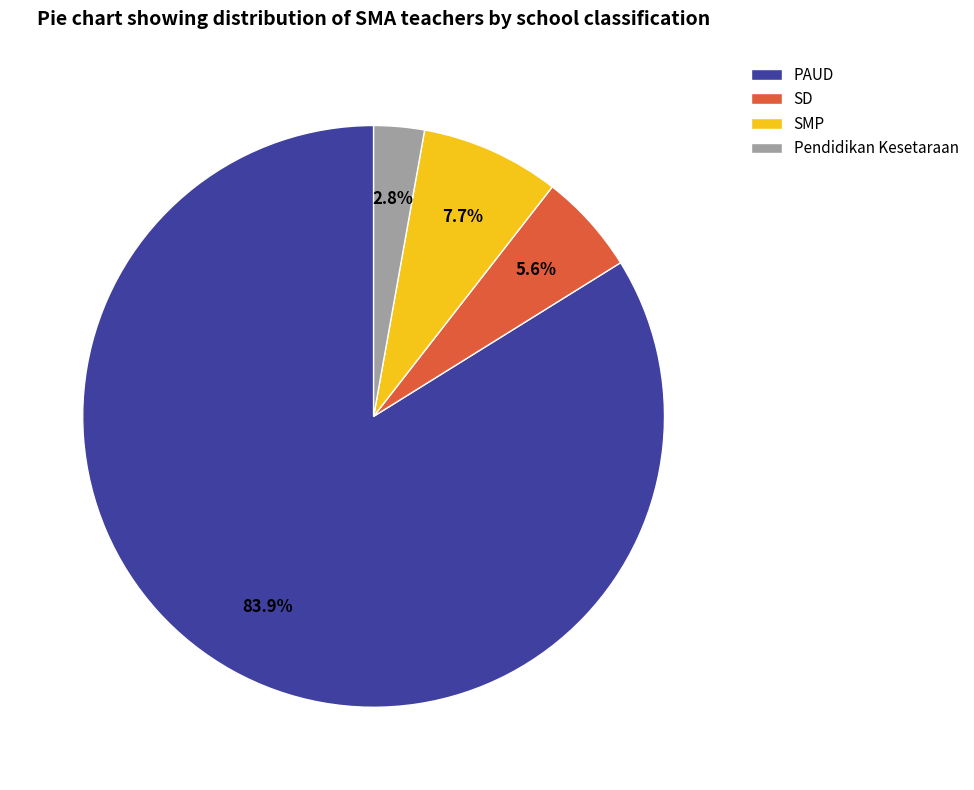

Count the number of slices in the pie.

4